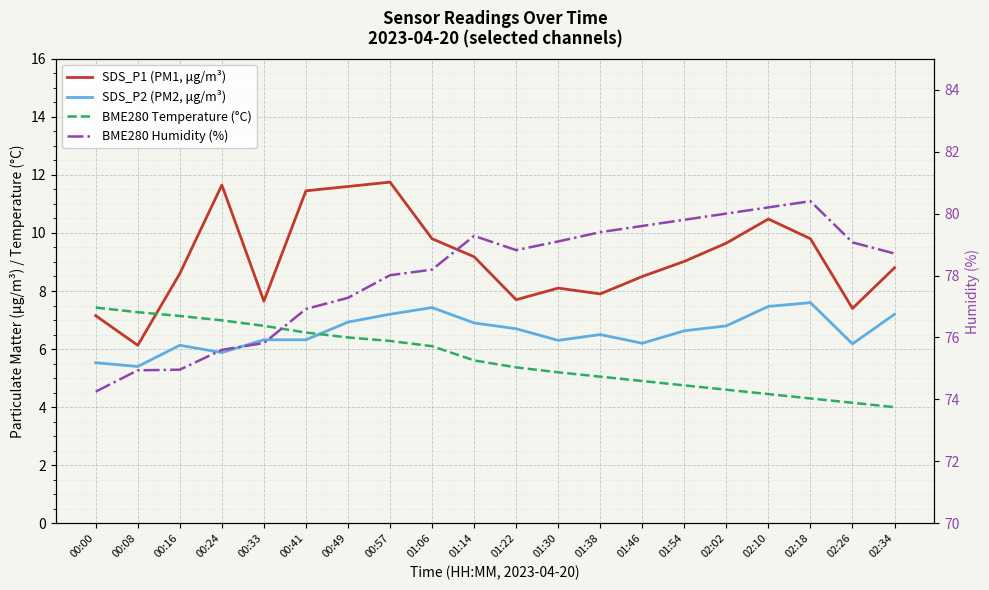

Reading left to right, transcribe all the data shown in this chart.

SDS_P1 (PM1, μg/m³): 00:00=7.2	00:08=6.1	00:16=8.6	00:24=11.7	00:33=7.7	00:41=11.4	00:49=11.6	00:57=11.8	01:06=9.8	01:14=9.2	01:22=7.7	01:30=8.1	01:38=7.9	01:46=8.5	01:54=9.0	02:02=9.7	02:10=10.5	02:18=9.8	02:26=7.4	02:34=8.8
SDS_P2 (PM2, μg/m³): 00:00=5.5	00:08=5.4	00:16=6.1	00:24=5.9	00:33=6.3	00:41=6.3	00:49=6.9	00:57=7.2	01:06=7.4	01:14=6.9	01:22=6.7	01:30=6.3	01:38=6.5	01:46=6.2	01:54=6.6	02:02=6.8	02:10=7.5	02:18=7.6	02:26=6.2	02:34=7.2
BME280 Temperature (°C): 00:00=7.4	00:08=7.3	00:16=7.1	00:24=7.0	00:33=6.8	00:41=6.6	00:49=6.4	00:57=6.3	01:06=6.1	01:14=5.6	01:22=5.4	01:30=5.2	01:38=5.0	01:46=4.9	01:54=4.8	02:02=4.6	02:10=4.5	02:18=4.3	02:26=4.2	02:34=4.0
BME280 Humidity (%): 00:00=74.2	00:08=74.9	00:16=75.0	00:24=75.6	00:33=75.8	00:41=76.9	00:49=77.3	00:57=78.0	01:06=78.2	01:14=79.3	01:22=78.8	01:30=79.1	01:38=79.4	01:46=79.6	01:54=79.8	02:02=80.0	02:10=80.2	02:18=80.4	02:26=79.1	02:34=78.7